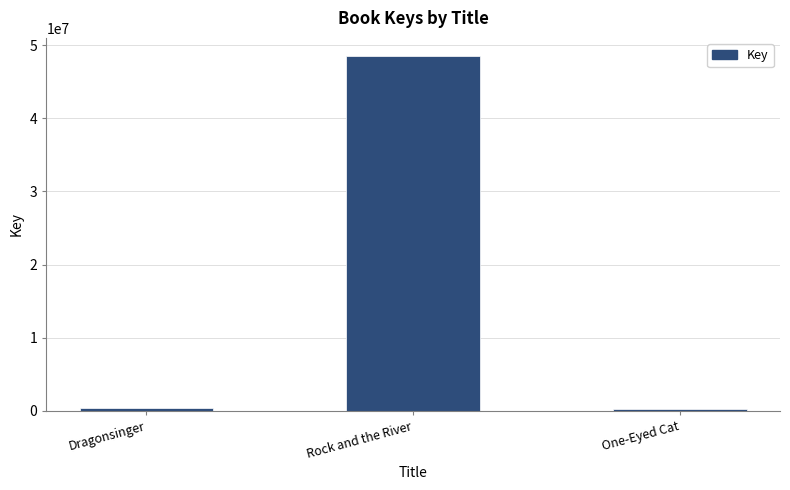

Which has a higher value, One-Eyed Cat or Rock and the River?

Rock and the River